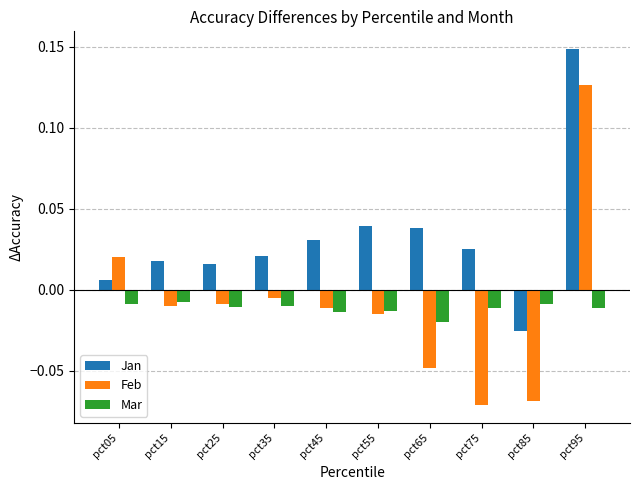

Rank the series by their maximum value, from highest to lowest.

Jan, Feb, Mar